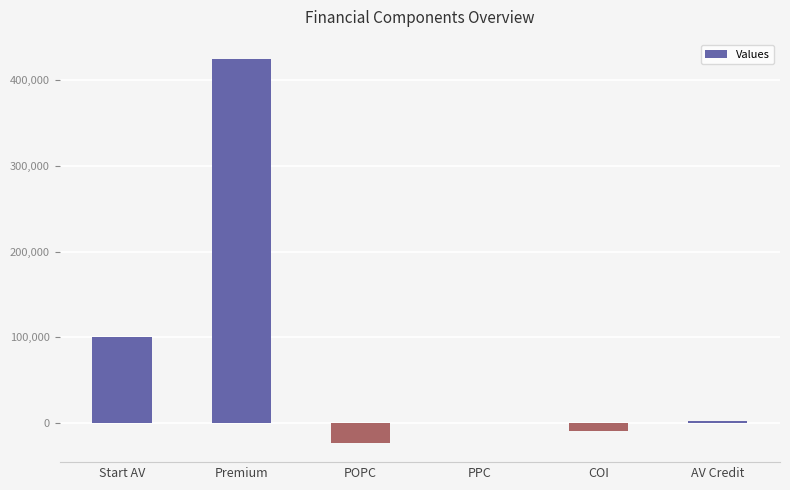

Reading left to right, what are all the values shown in this chart?

Start AV=100000.0	Premium=425000.0	POPC=-23375.0	PPC=-60.0	COI=-9641.1	AV Credit=2102.0